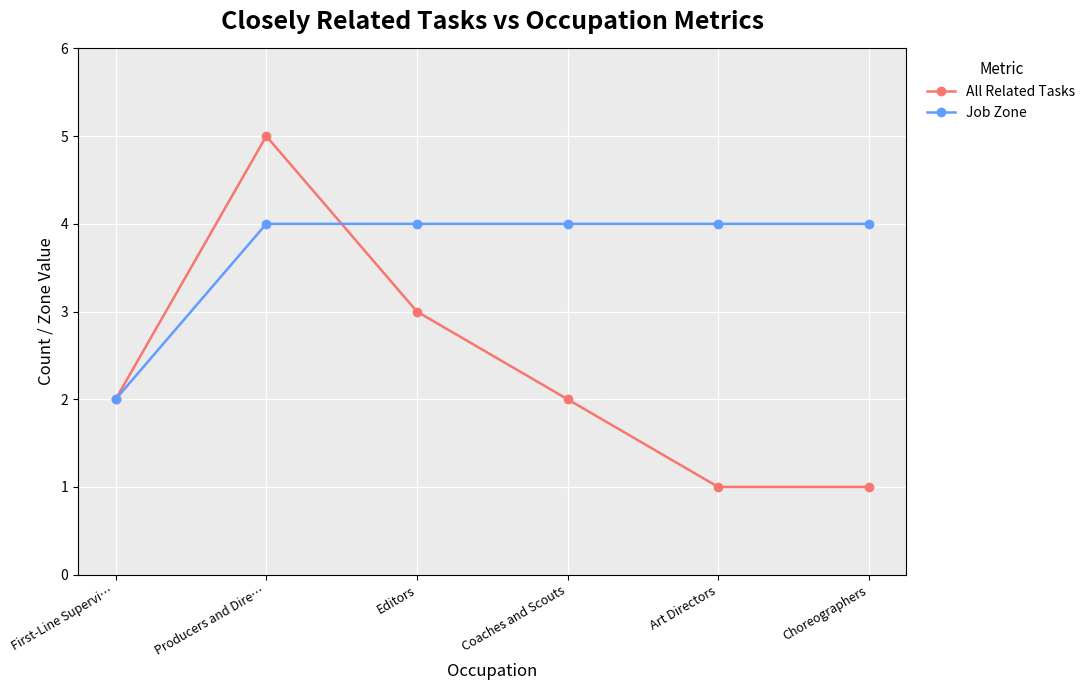

Is the value of All Related Tasks at Producers and Dire… greater than the value of Job Zone at Choreographers?

Yes